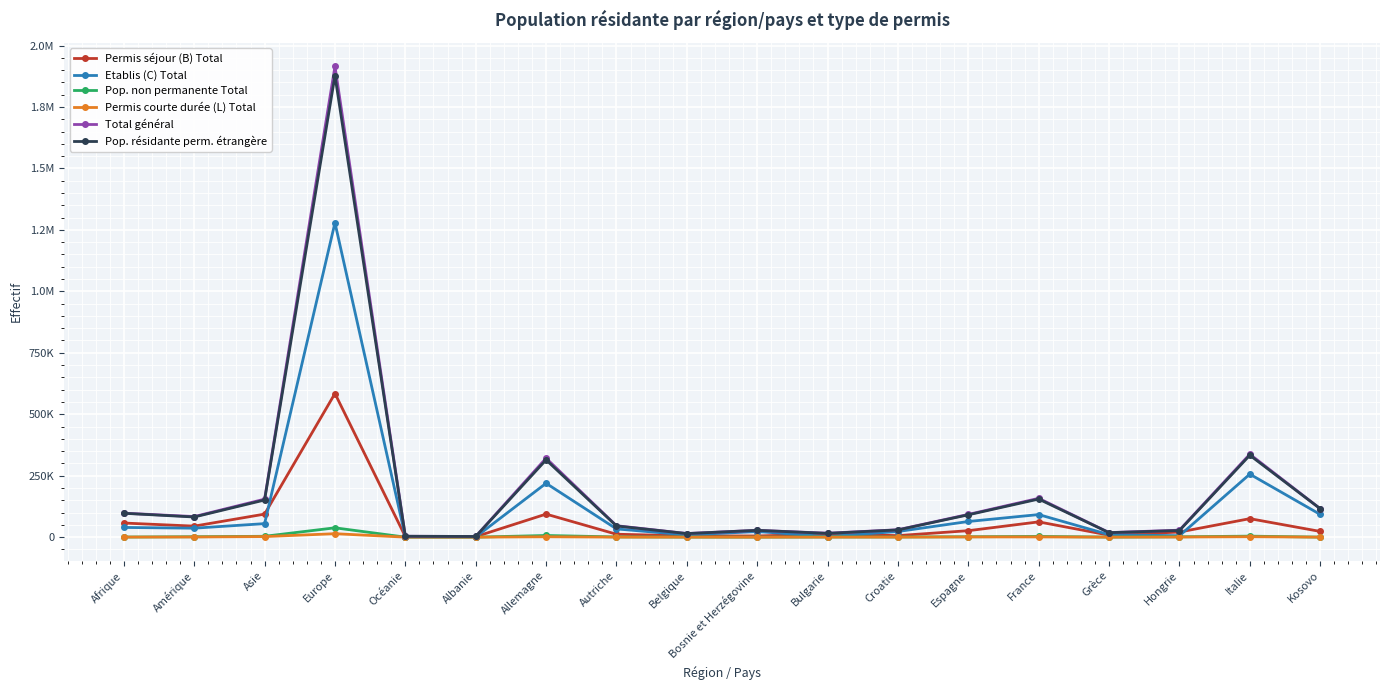

True or false: Total général and Permis séjour (B) Total intersect in this chart.

False